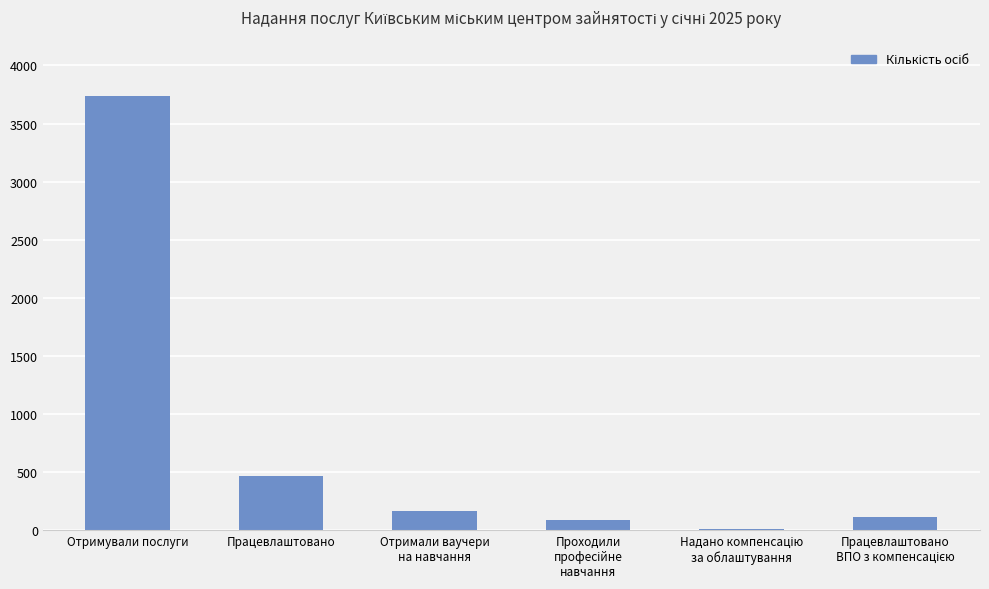

What is the difference between the second highest and minimum values?

452